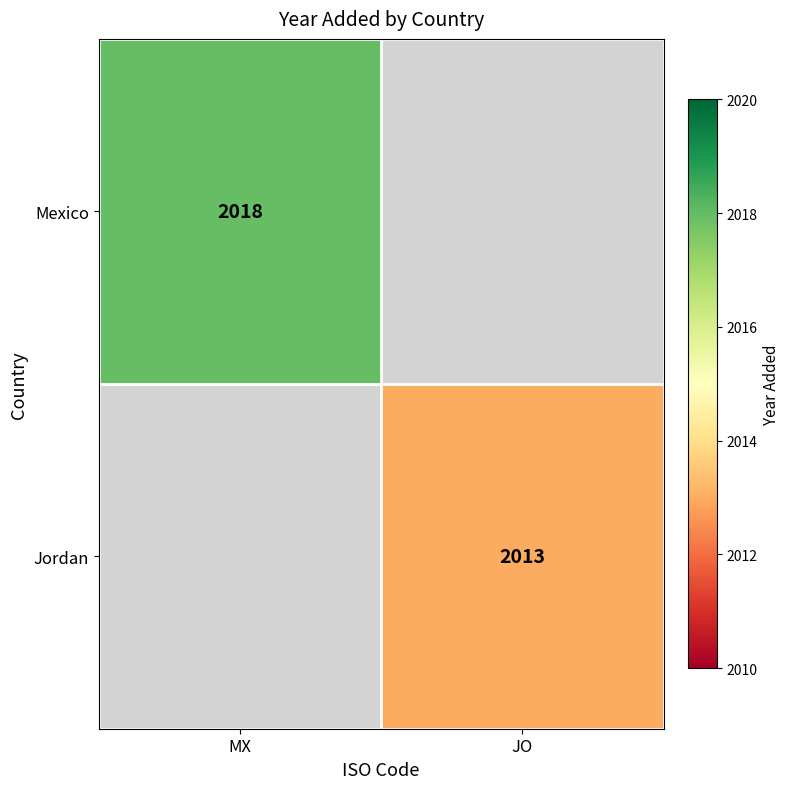

True or false: Mexico has a value of 3098.1 at MX.

False